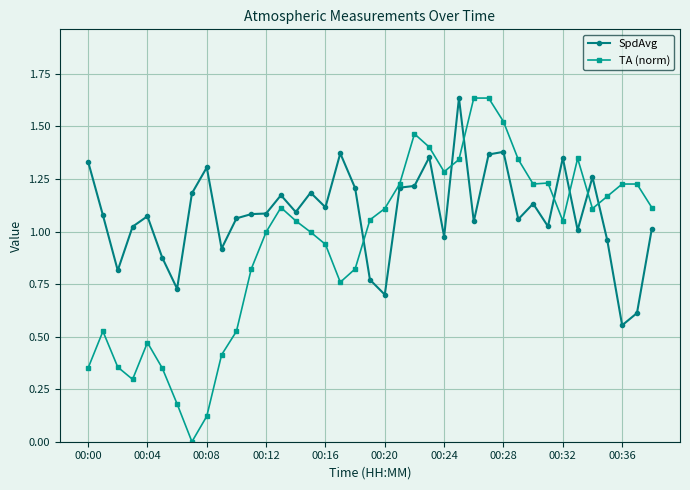

Does the chart display data point markers on the line(s)?

Yes